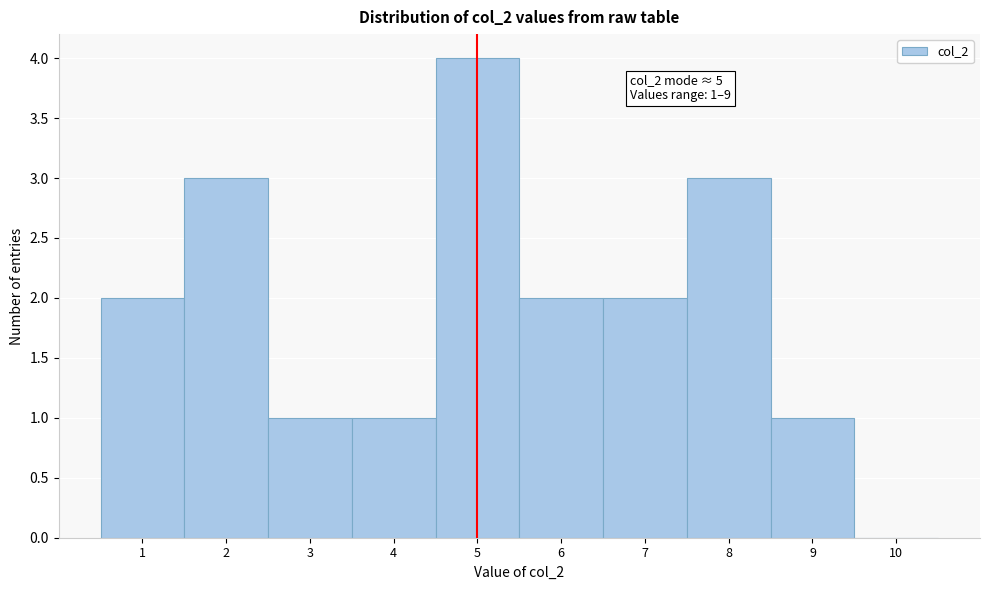

Over which range of the x-axis is the bar tallest?

4.5 to 5.5